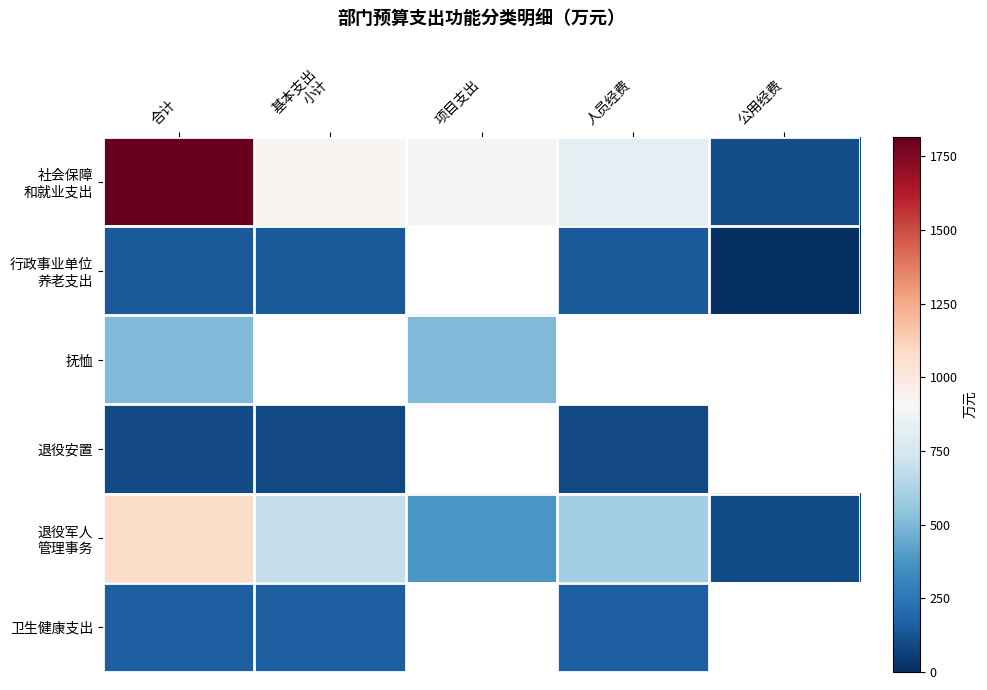

Which series changed the most between 项目支出 and 人员经费?

退役军人 管理事务